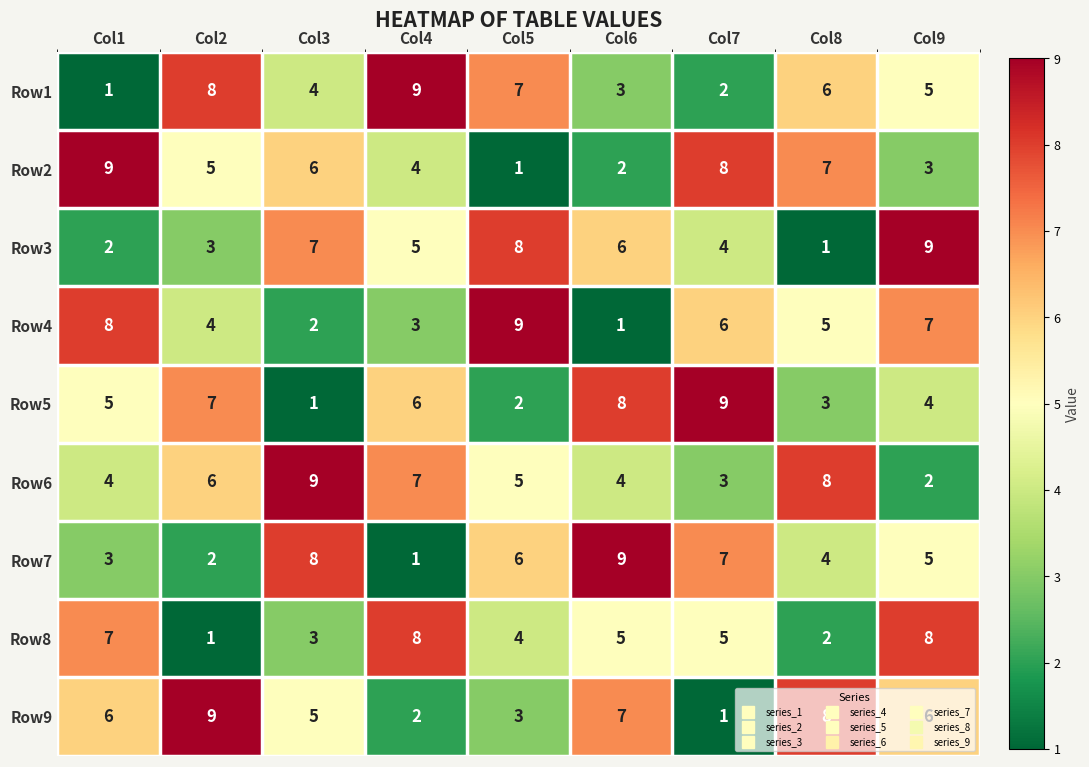

What is the difference between the highest and lowest values at Col9?

7